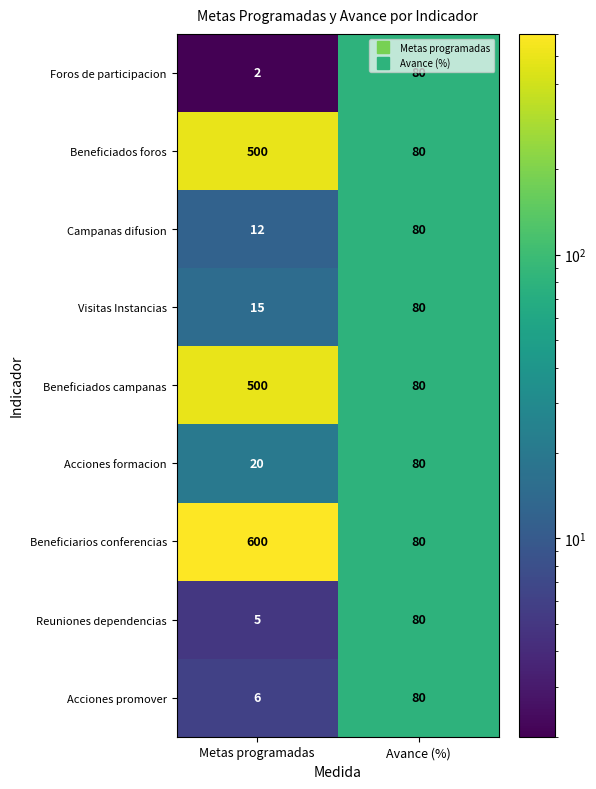

What is the sum of all Beneficiados campanas values?

580